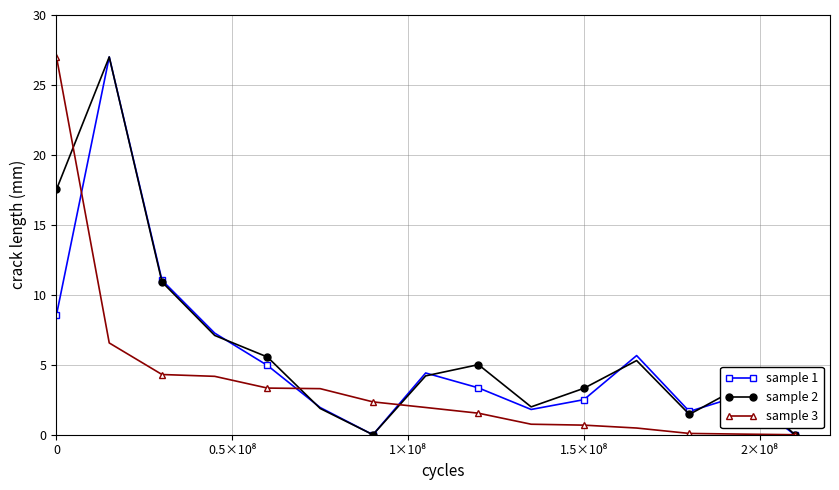

At how many categories does at least one series exceed 9?

3